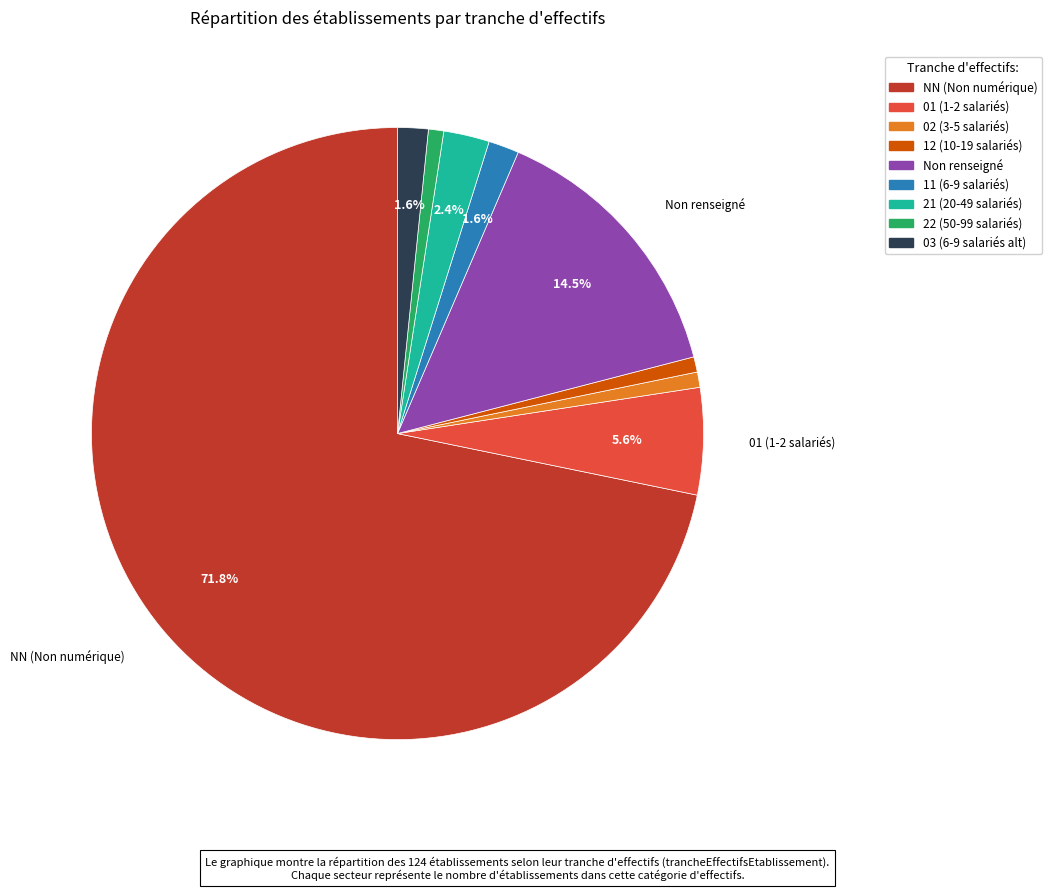

To the nearest percent, what is the difference between the largest and smallest slice percentages?

71%